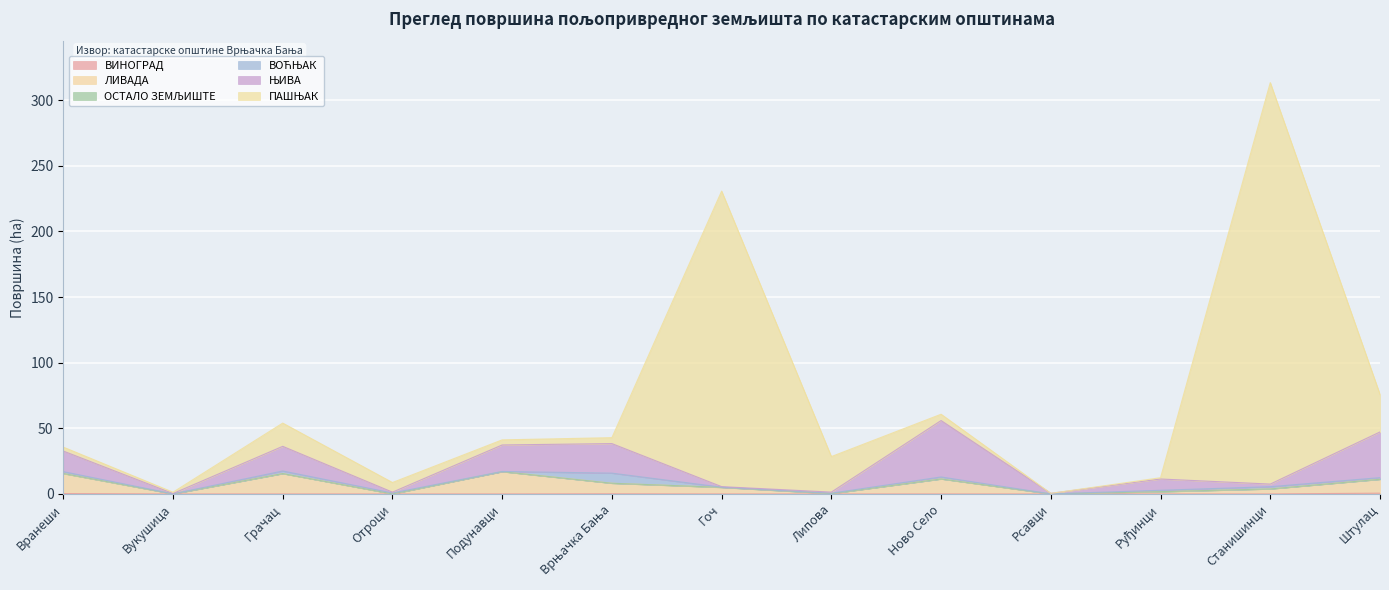

How many lines are shown in the chart?

6